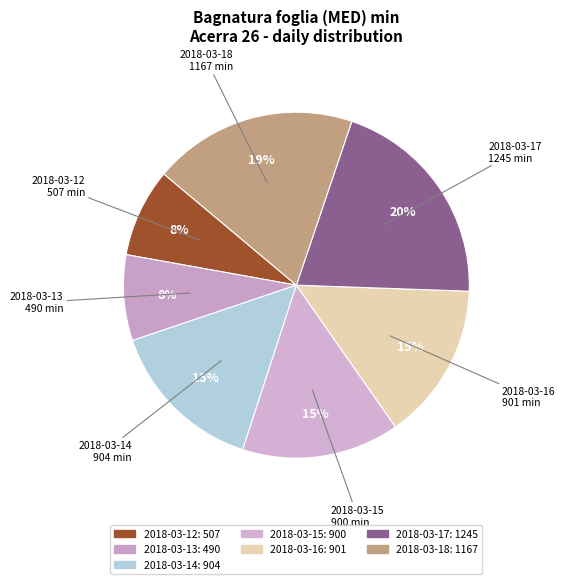

To the nearest percent, what is the combined percentage of 2018-03-16 and 2018-03-14?

30%